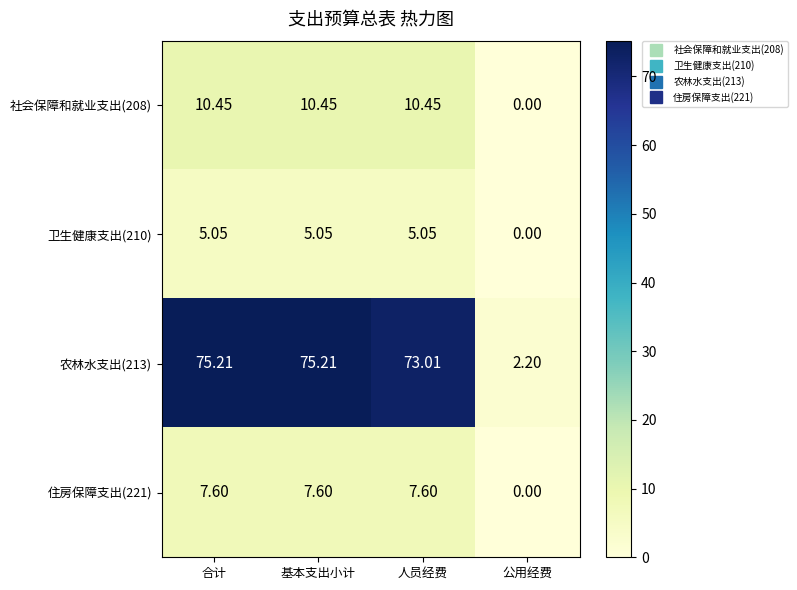

Where is 卫生健康支出(210) nearest to the value 2?

公用经费